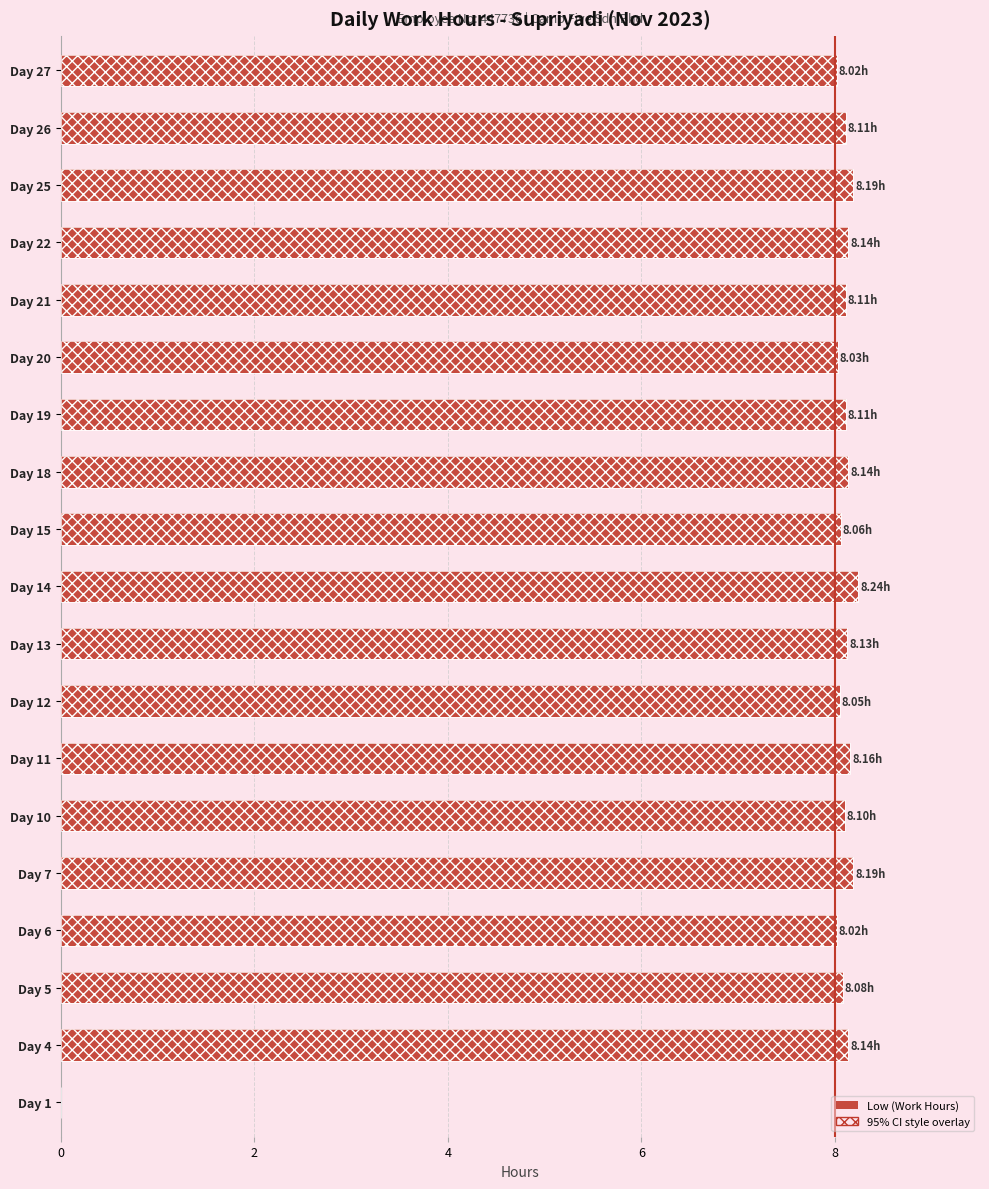

What is the change in value from Day 4 to Day 6?

-0.1